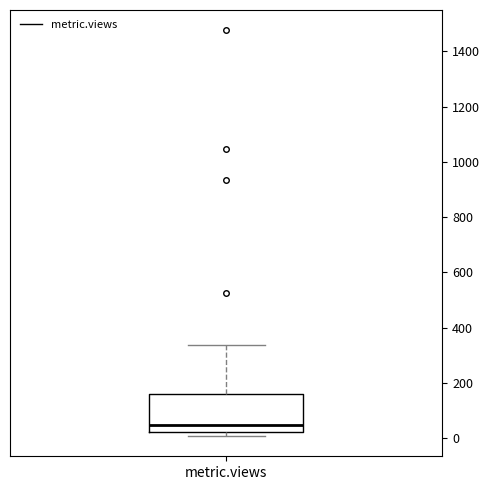

Where does the upper whisker of the box for metric.views end on the y-axis? The values are not printed on the chart, so give them approximately, as read against the axis.

340